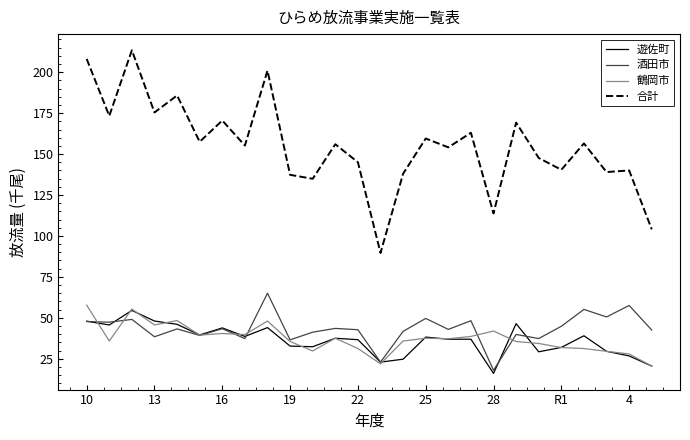

What is the minimum value for 鶴岡市?

20.5